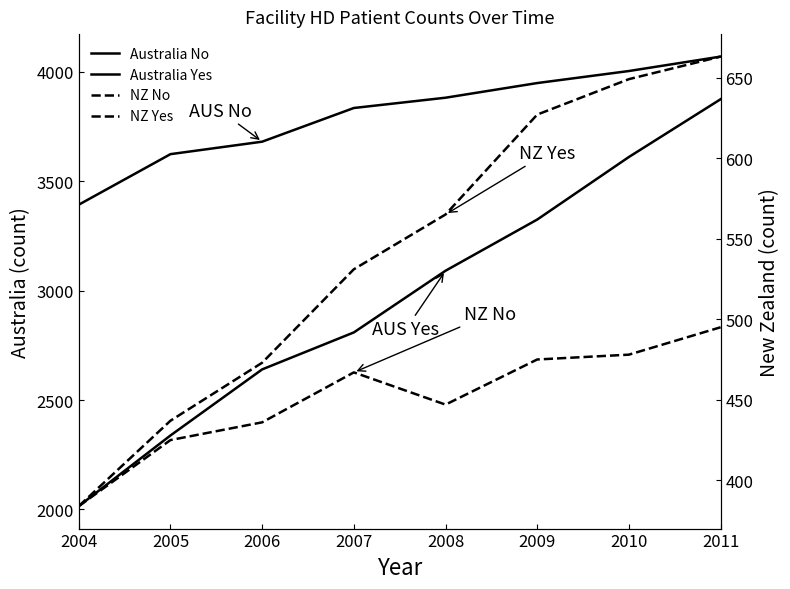

What is the difference between the maximum and second lowest values in the NZ Yes series?

226